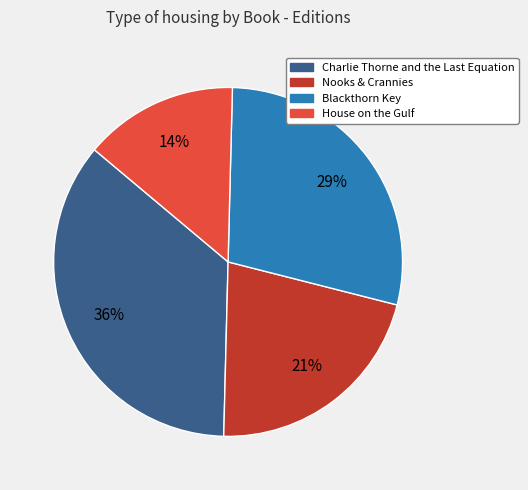

Do Nooks & Crannies and House on the Gulf together represent more than half of the pie?

No